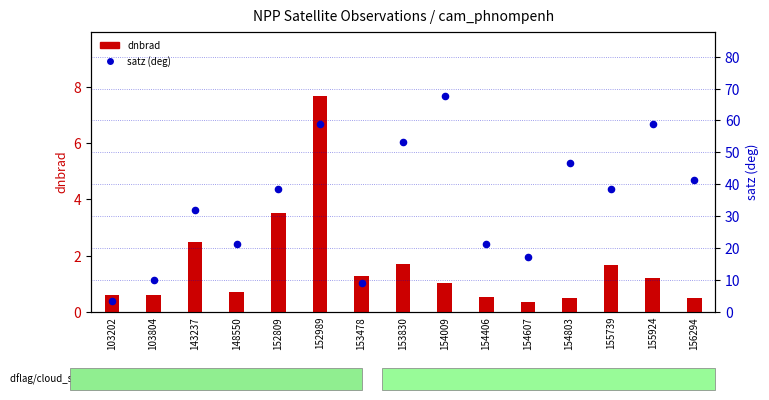

Which series reaches the maximum Y coordinate?

satz (deg)